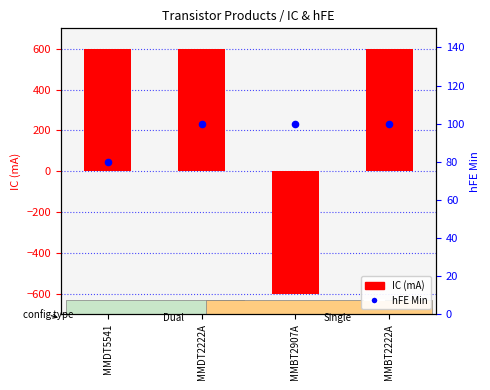

At which category is the sum across all series the highest?

MMDT2222A